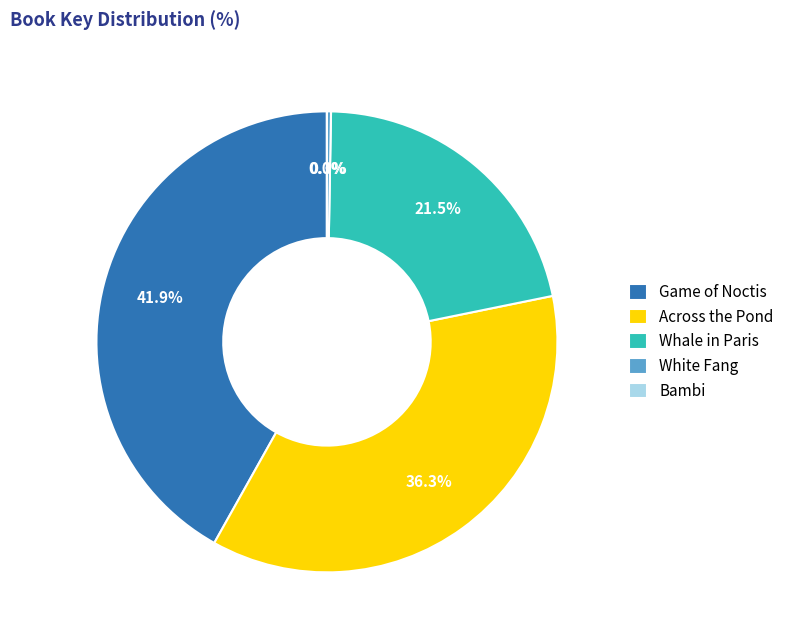

What percentage do Game of Noctis and White Fang together represent?

42.2%